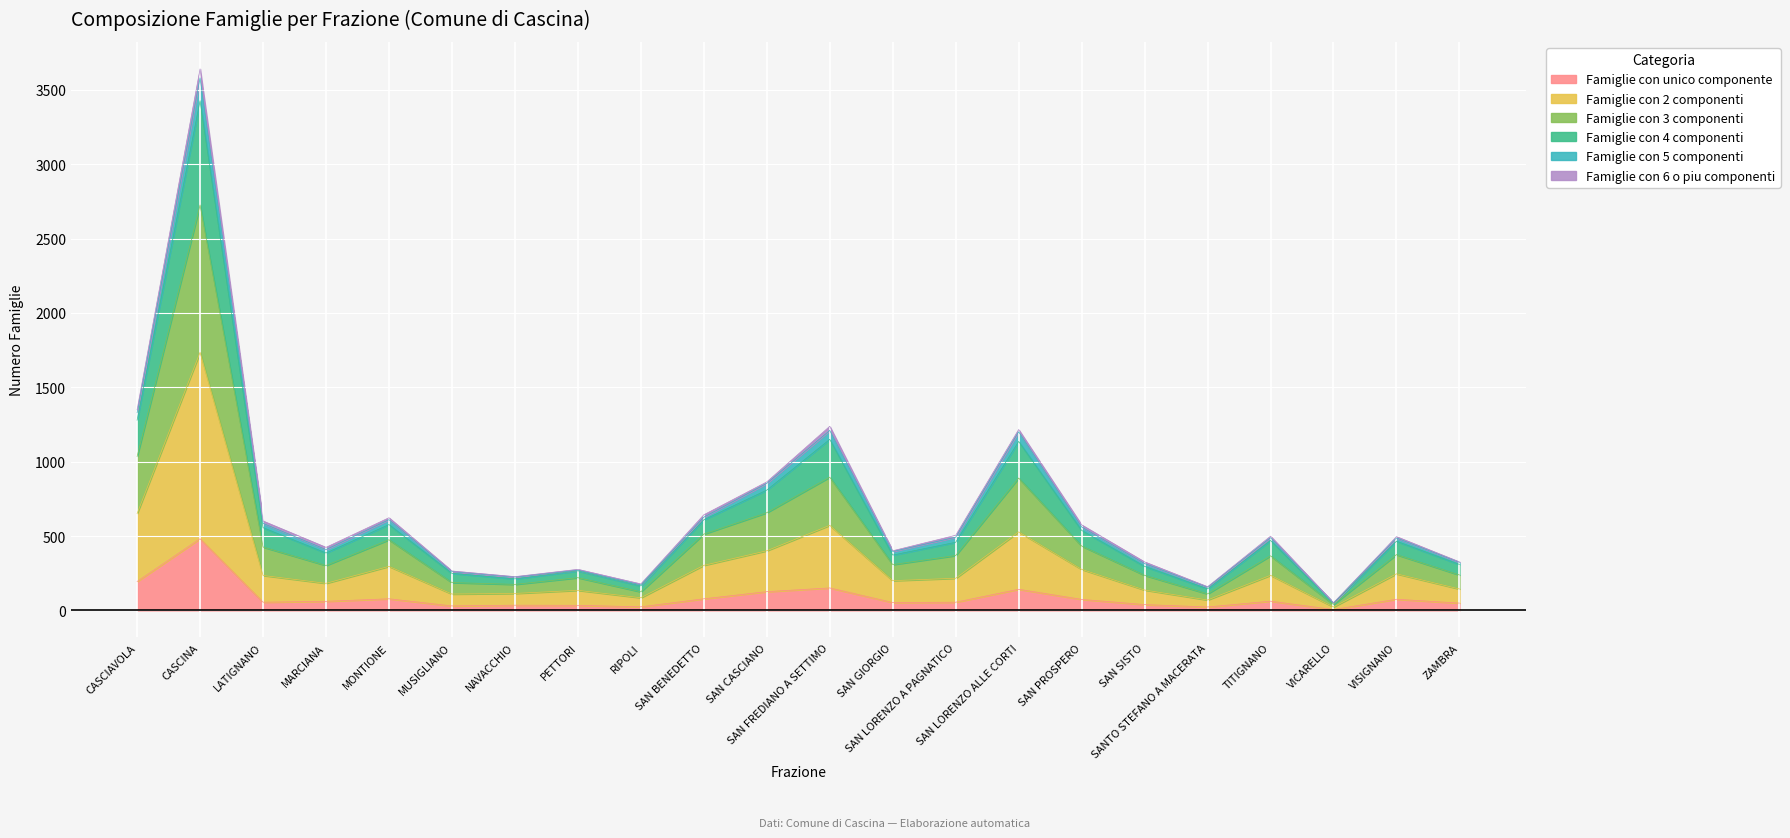

At which category is the sum across all series the highest?

CASCINA